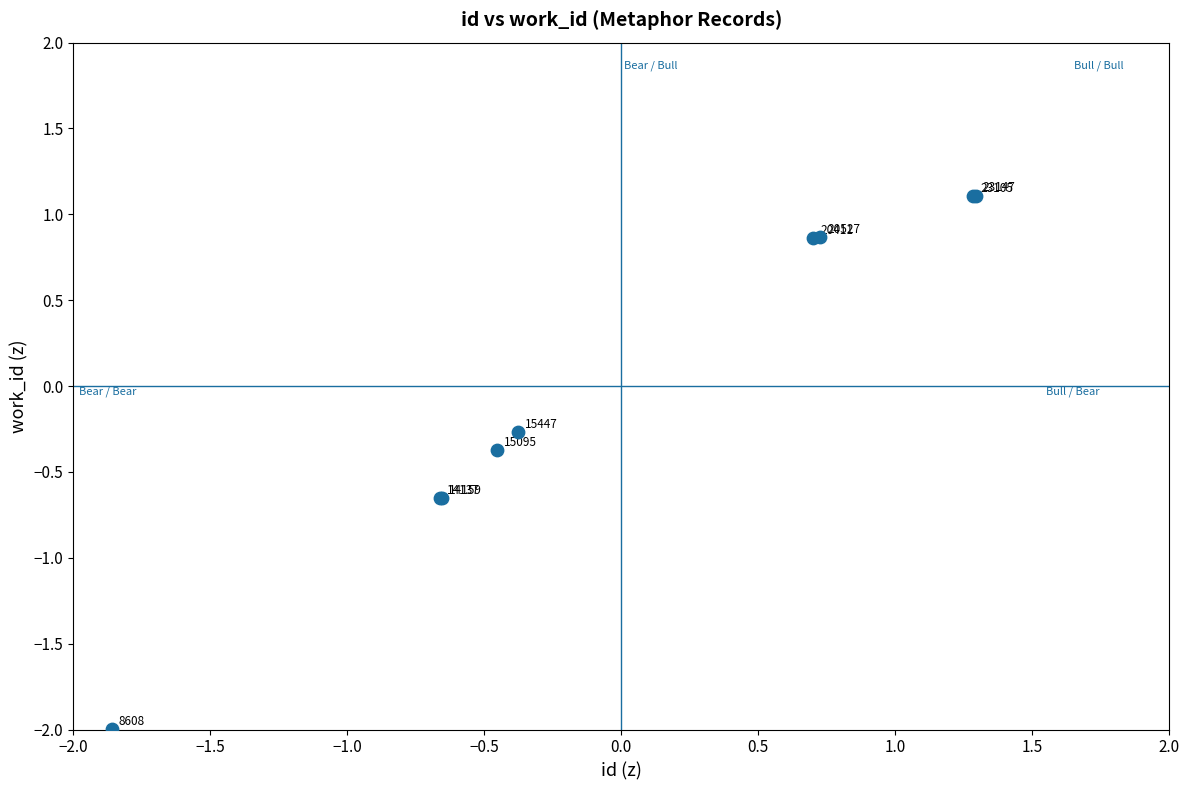

What Y value in the scatter plot is closest to 0?

-0.3